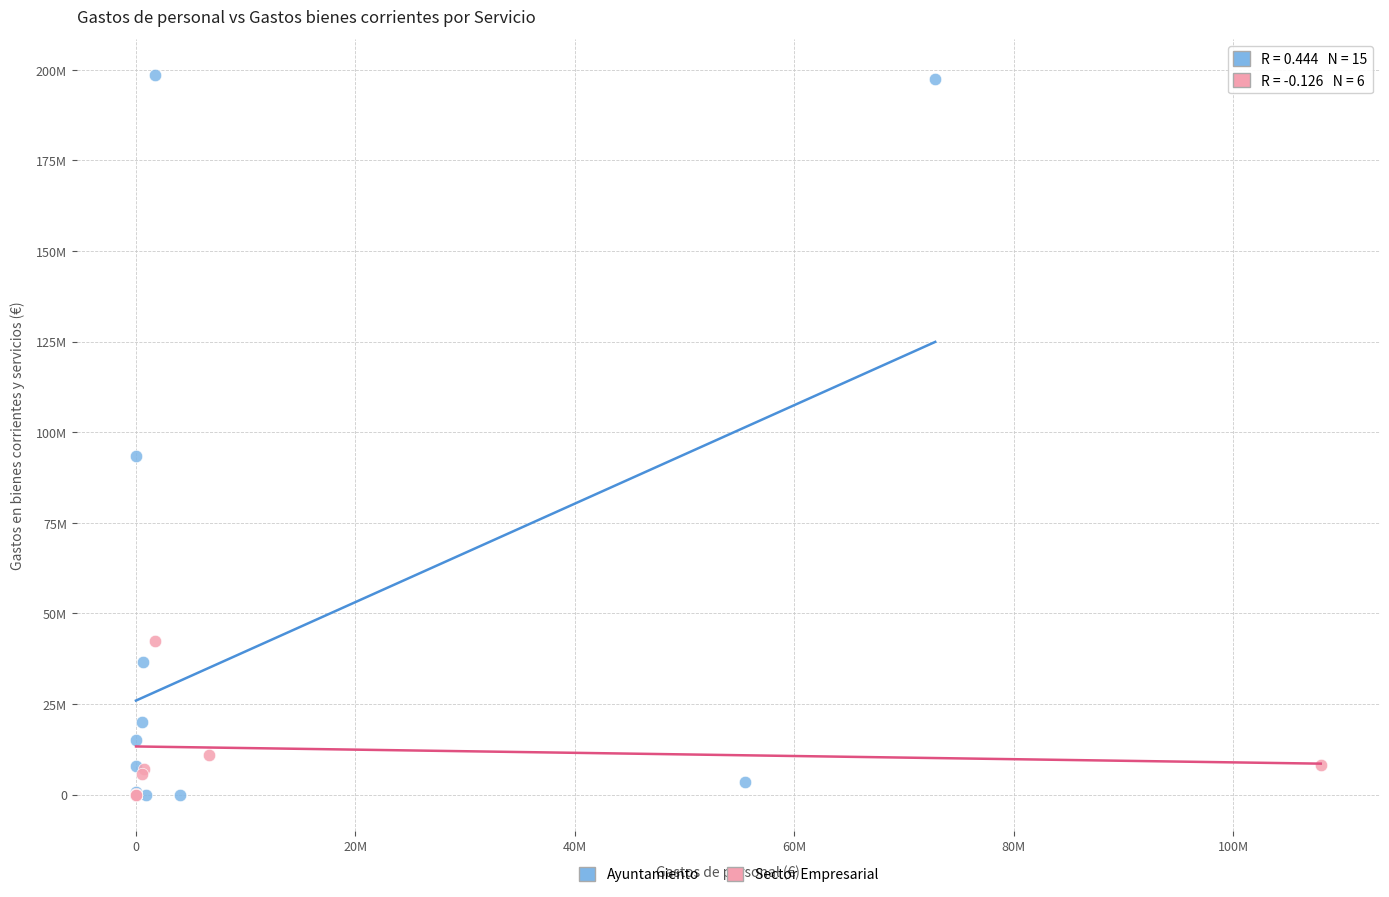

Which series contains the highest Y value?

Ayuntamiento